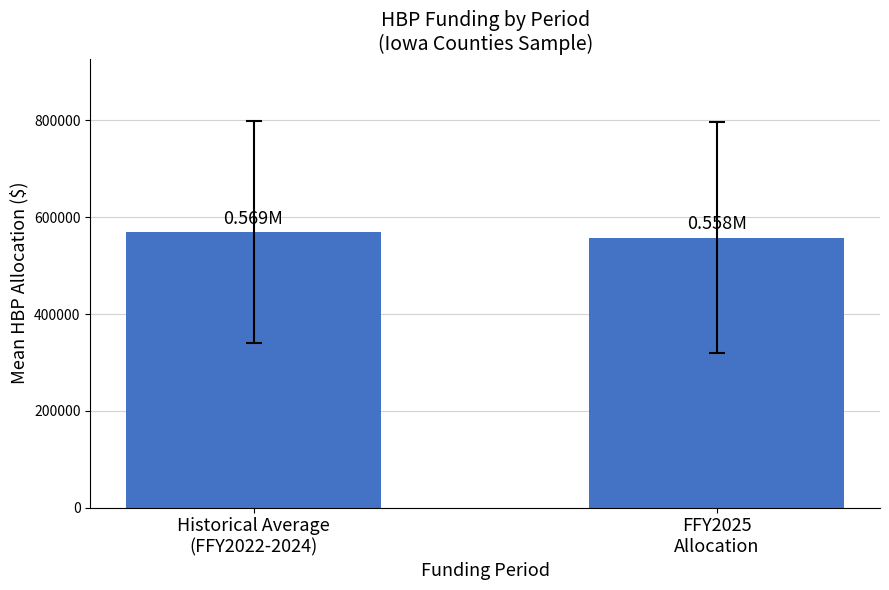

Reading right to left, transcribe all the data shown in this chart.

558122.1	569284.4